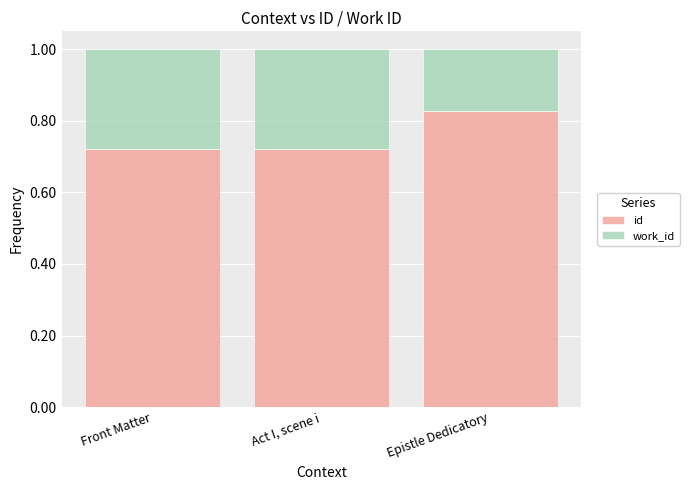

What is the total value across all series at Act I, scene i?

1.0